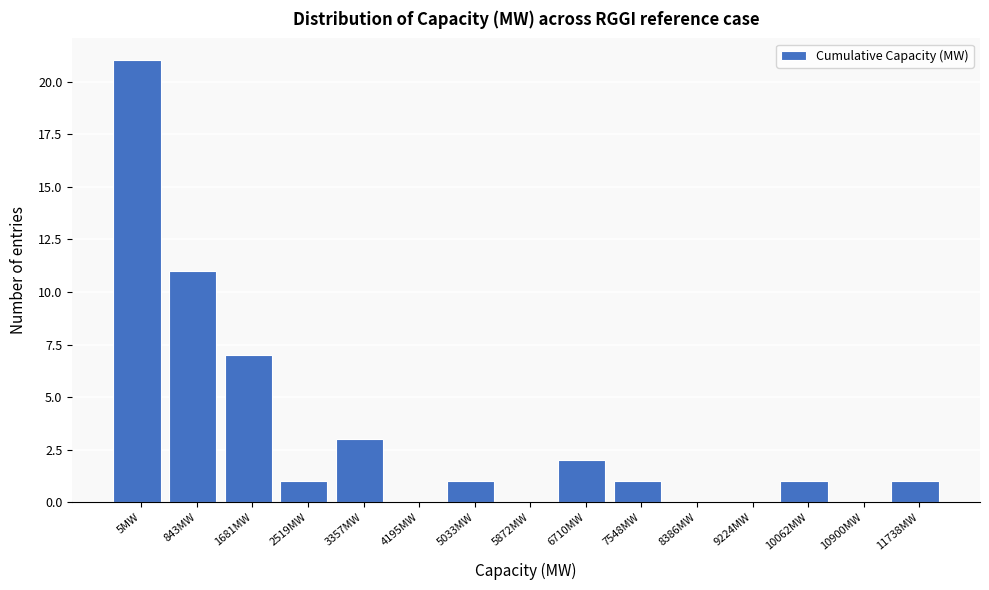

Reading right to left, what are all the values shown in this chart?

11738MW=1	10900MW=0	10062MW=1	9224MW=0	8386MW=0	7548MW=1	6710MW=2	5872MW=0	5033MW=1	4195MW=0	3357MW=3	2519MW=1	1681MW=7	843MW=11	5MW=21